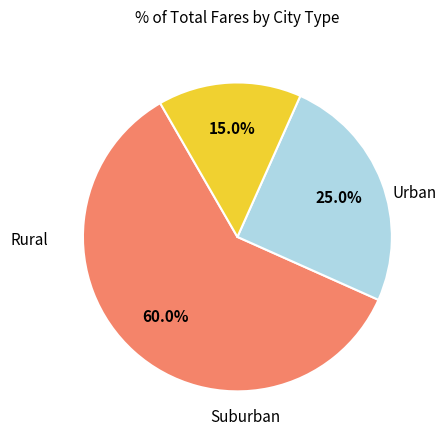

To the nearest percent, what is the average slice percentage?

33%